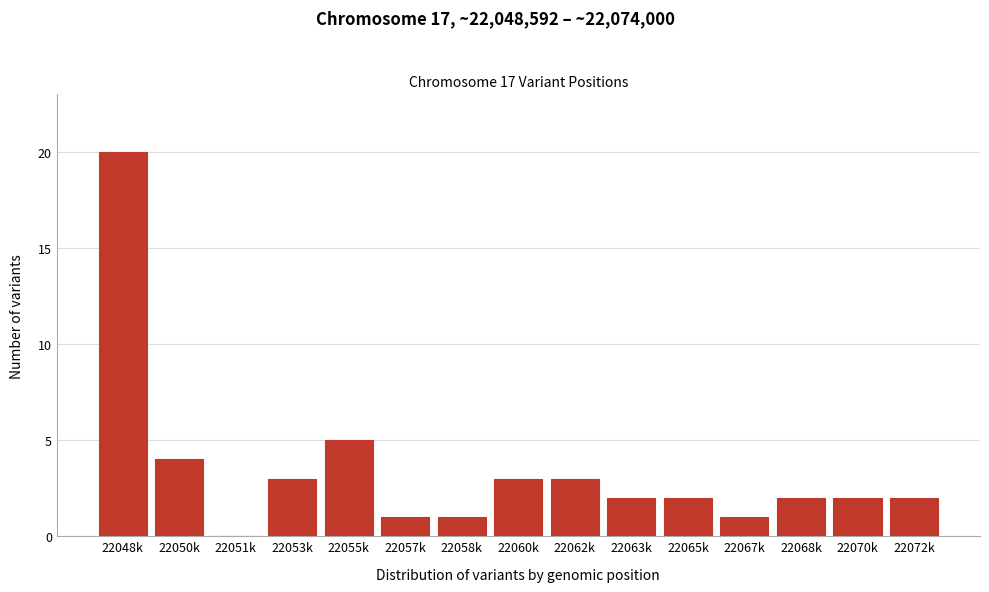

Reading right to left, extract all data points from this chart.

22072k=2	22070k=2	22068k=2	22067k=1	22065k=2	22063k=2	22062k=3	22060k=3	22058k=1	22057k=1	22055k=5	22053k=3	22051k=0	22050k=4	22048k=20